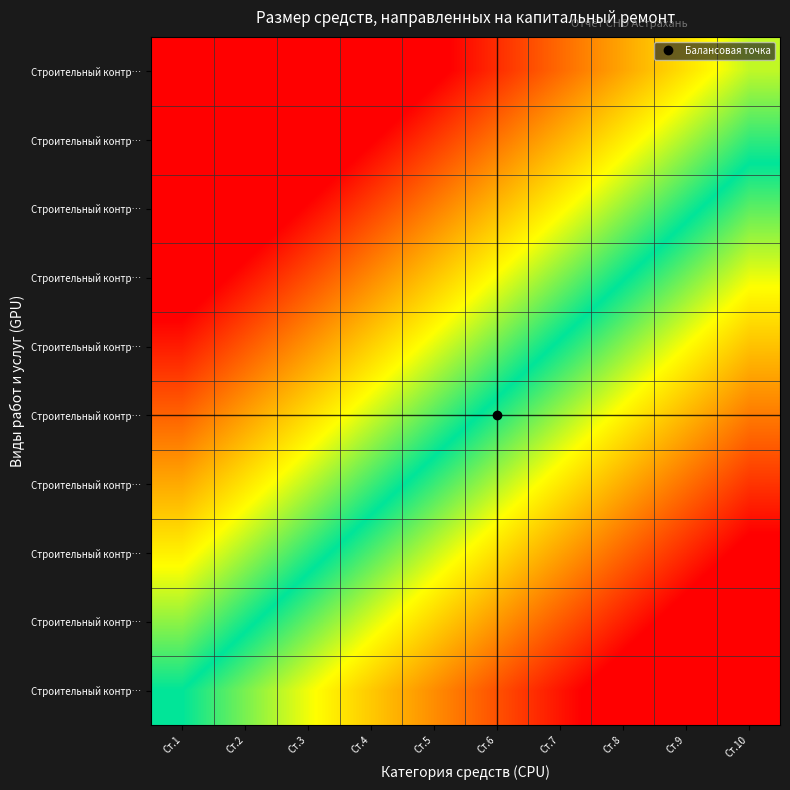

Between Ст.6 and Ст.4, which is larger?

Ст.4